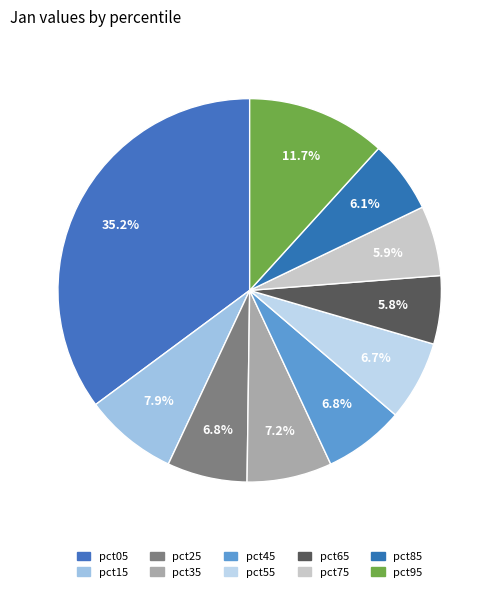

What percentage do pct35 and pct15 together represent?

15.0%